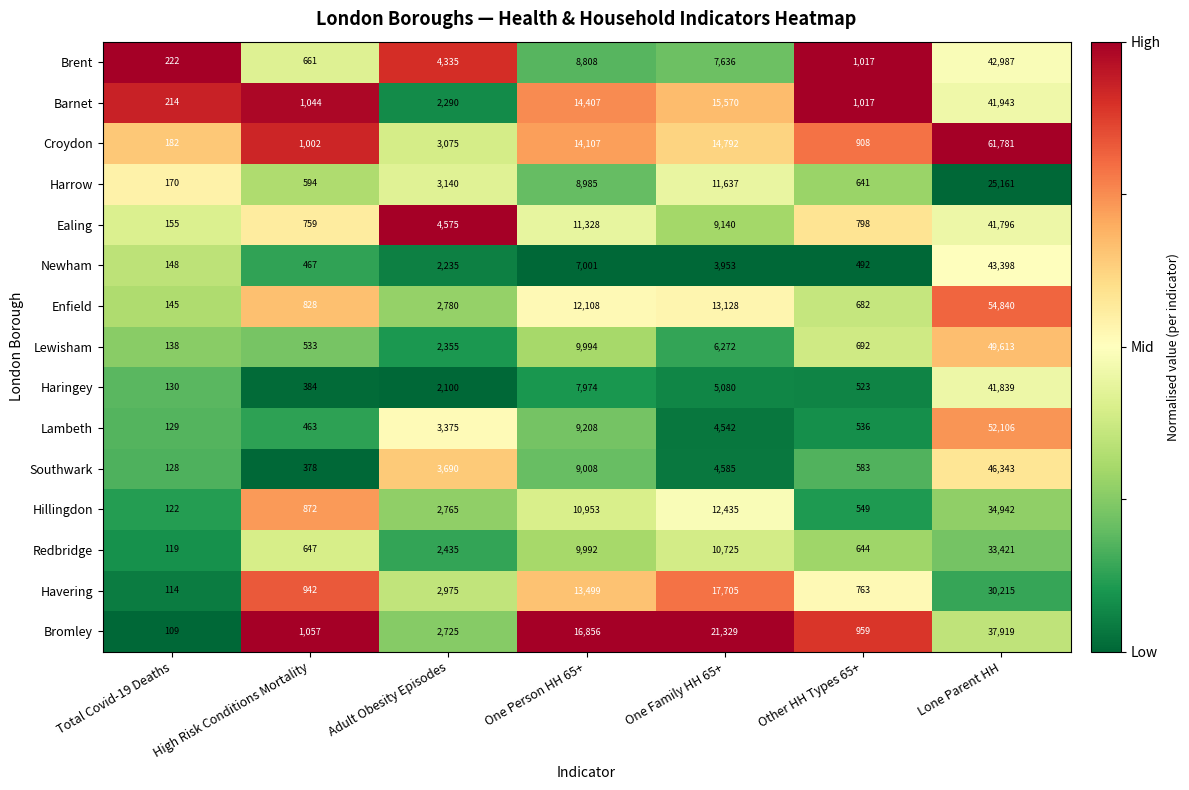

What value does the Haringey series have at Total Covid-19 Deaths, to the nearest 100?

100